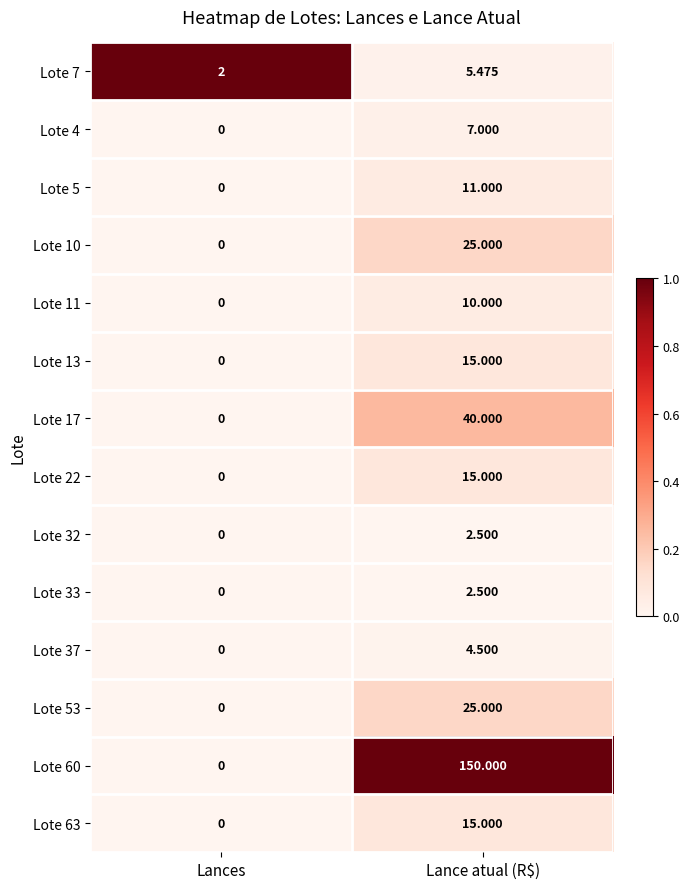

Which series changed the most between Lances and Lance atual (R$)?

Lote 60